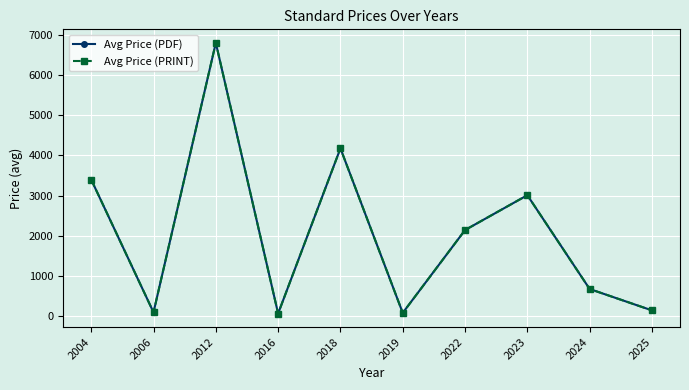

How many series are shown in this chart?

2